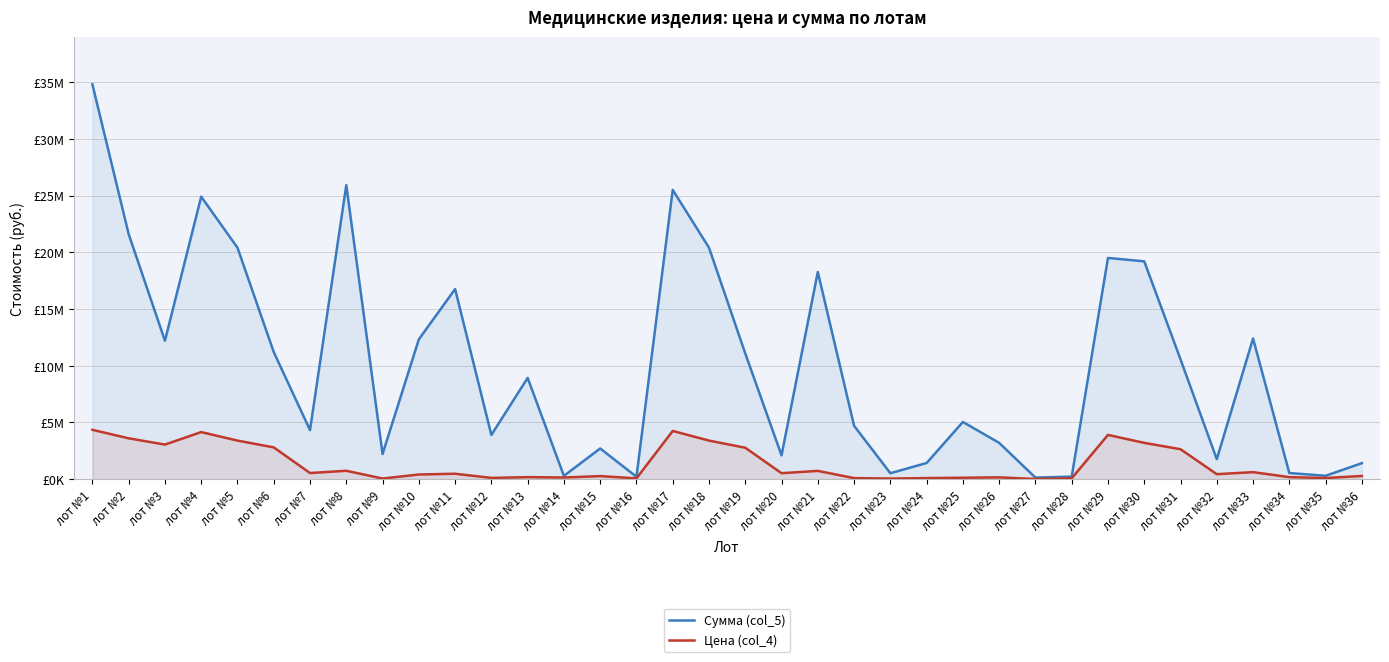

At which category does the chart reach its peak across all series?

лот №1